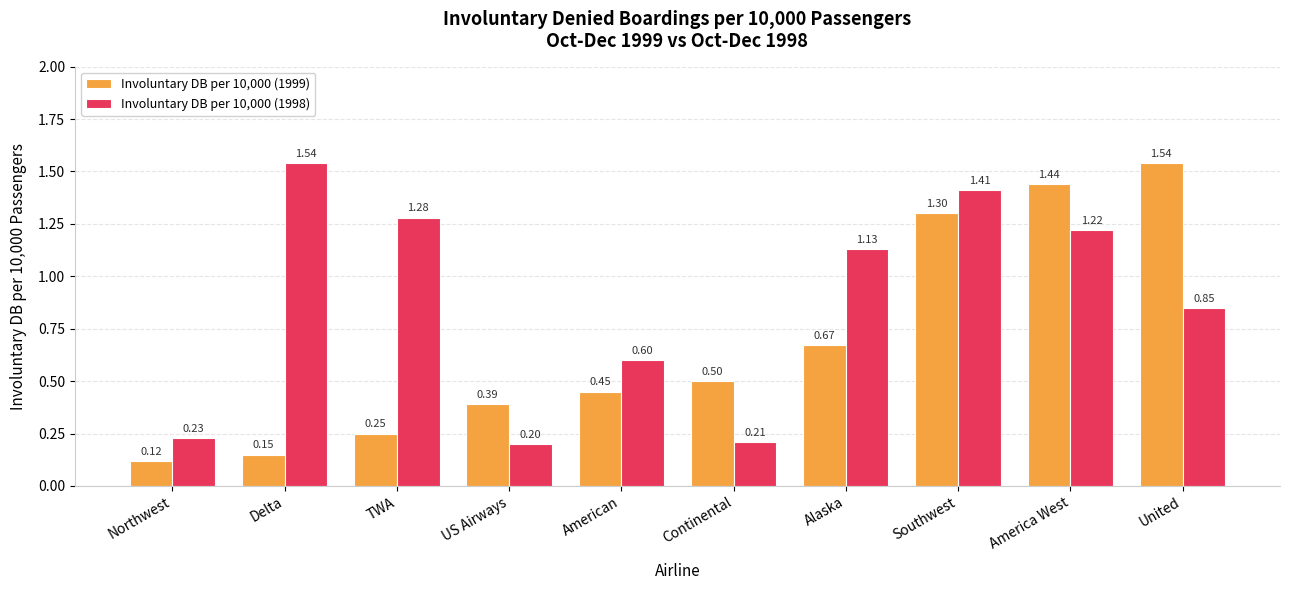

What is the spread (max minus min) of values at Continental?

0.3